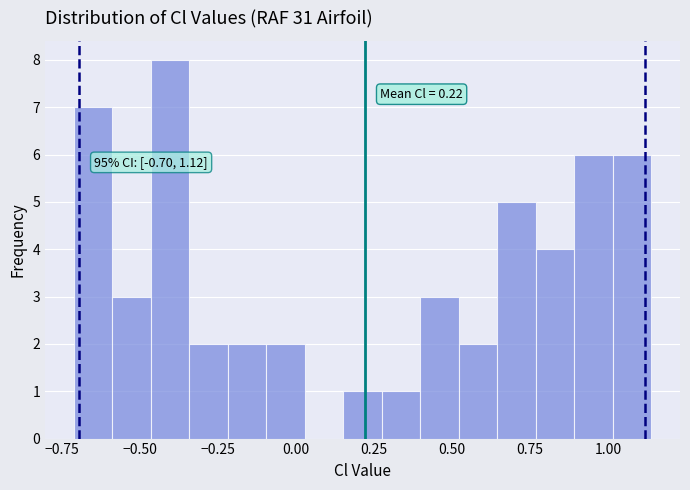

Around what value on the x-axis is the tallest bar? Give the approximate position of its centre, as read against the axis.

-0.40